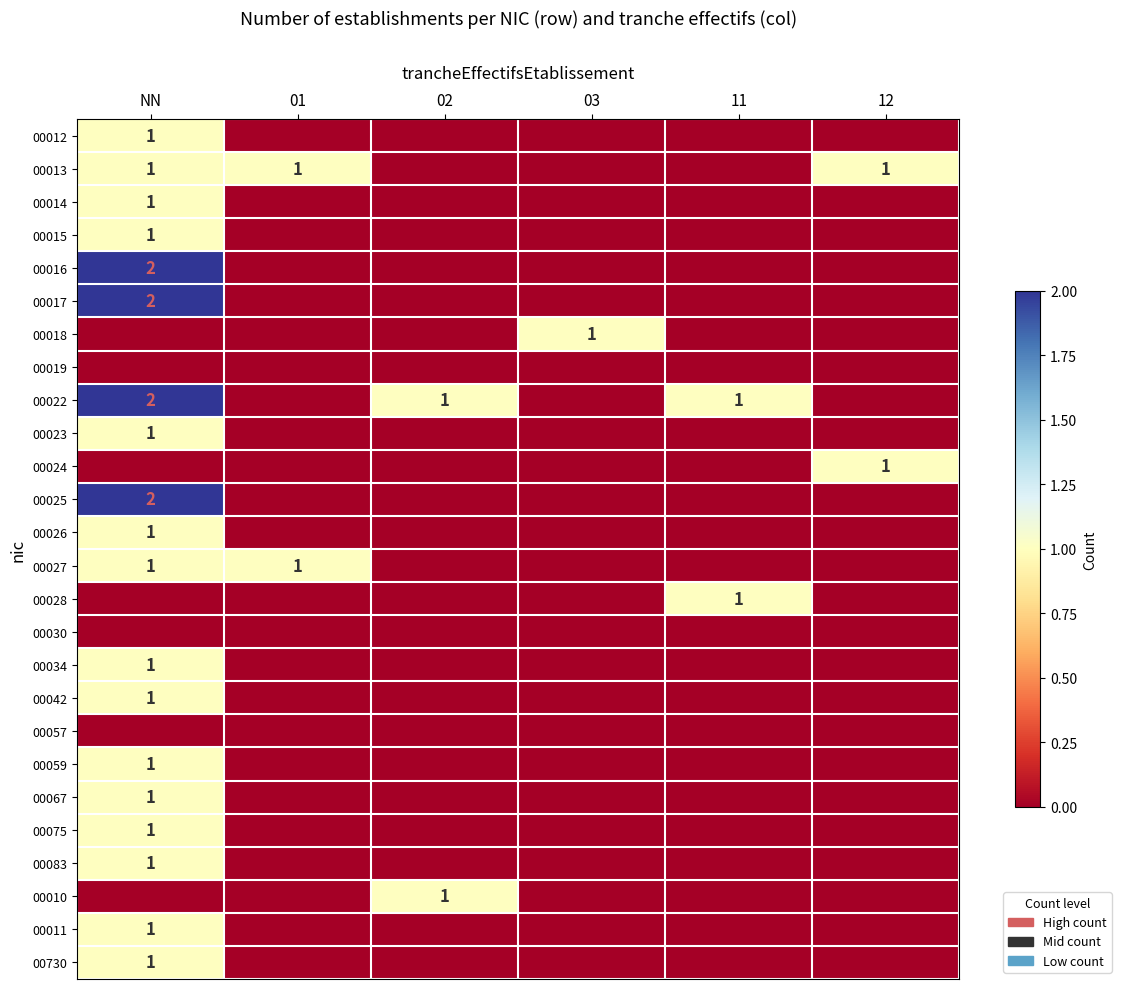

True or false: 00025 has a value of 2 at NN.

True